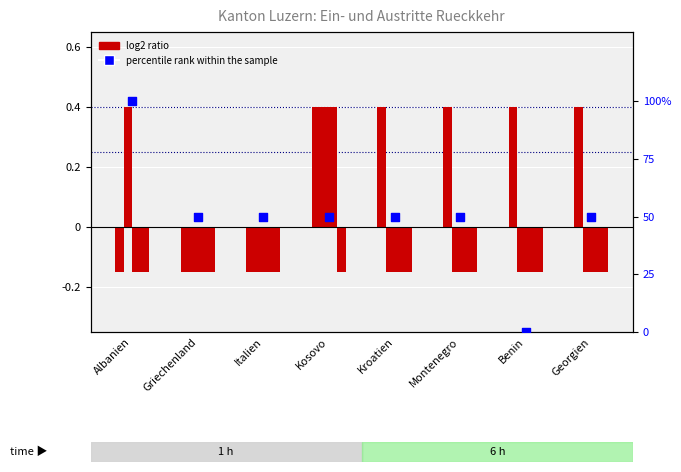

At which category is the sum across all series the highest?

Albanien